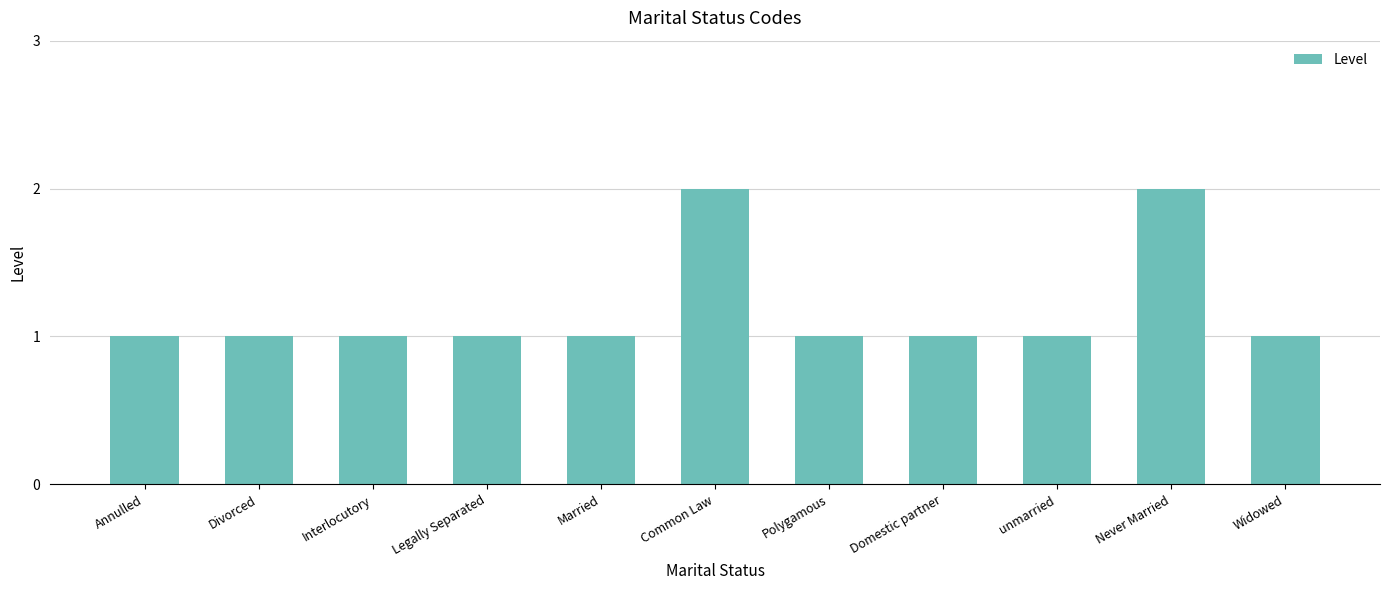

What is the value of the 3rd bar from the left?

1